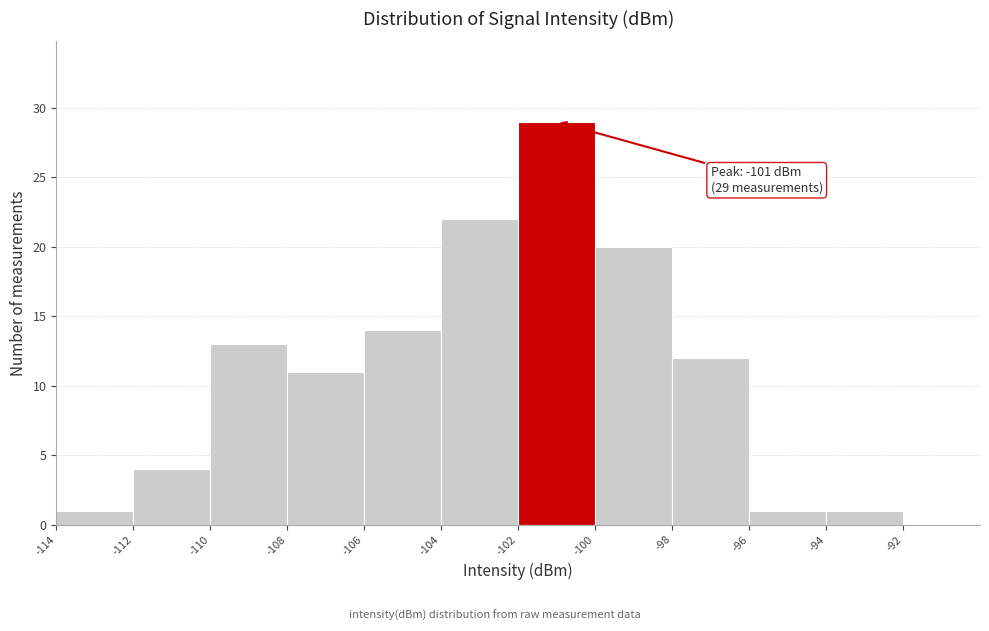

Over which range of the x-axis is the bar tallest?

-102 to -100